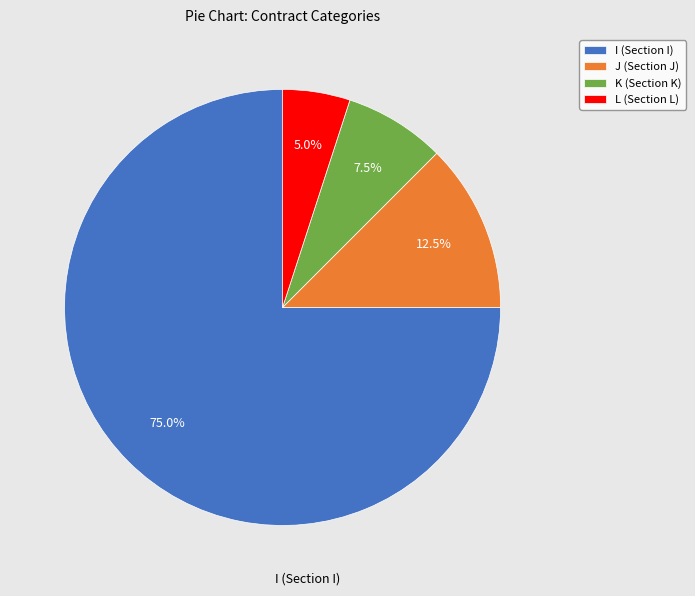

The I slice represents 86% of the pie. True or false?

False